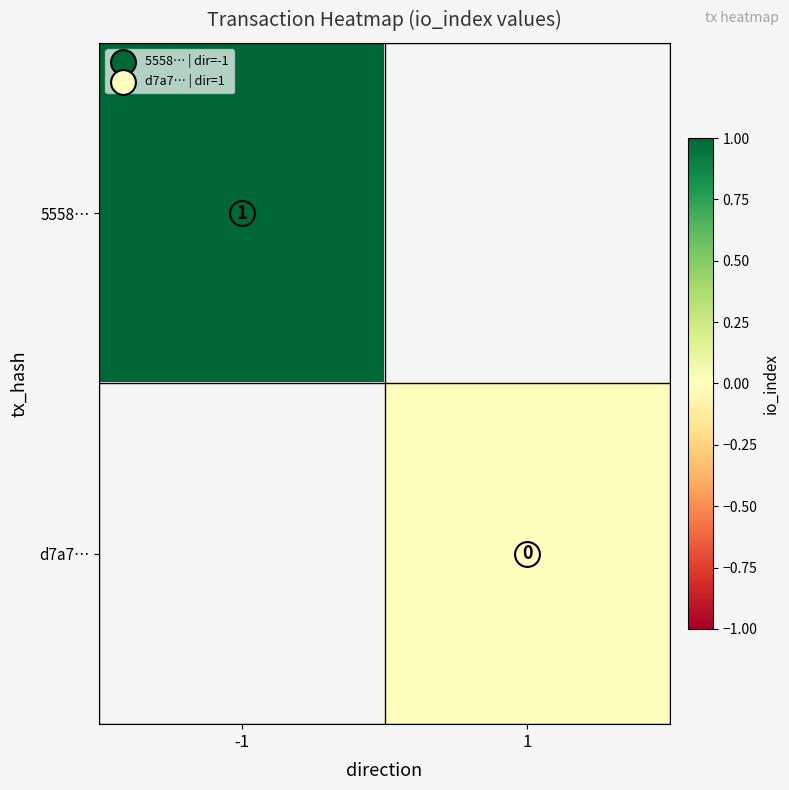

At which label is 5558… closest to 1?

-1